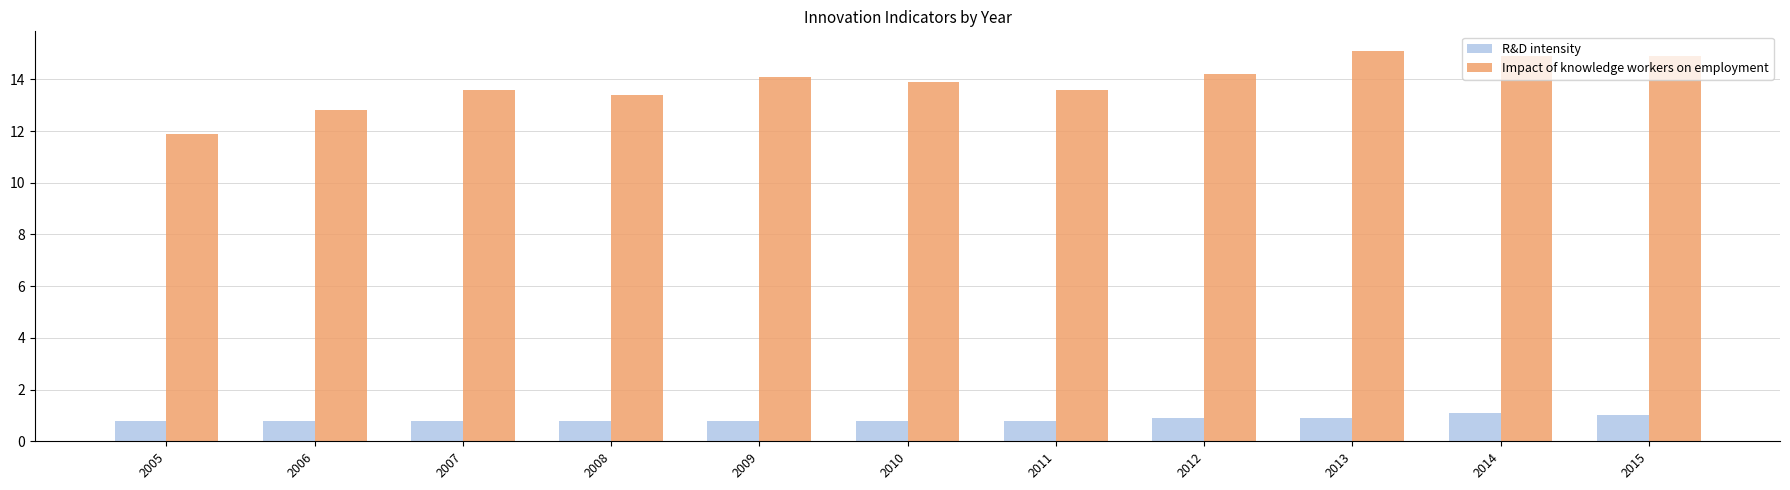

What is the total value across all series at 2006?

13.6